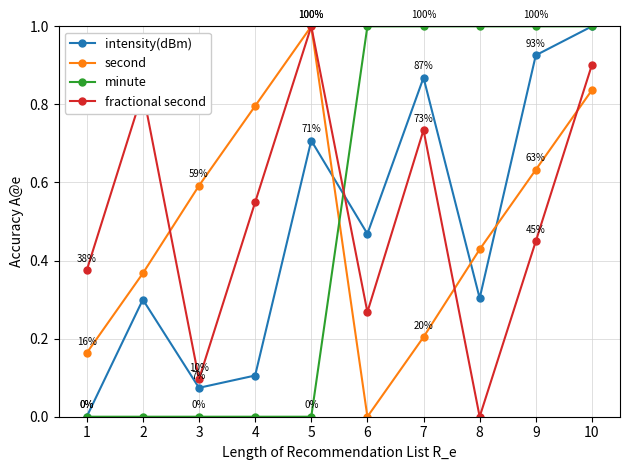

What are all the series names shown in the legend?

intensity(dBm), second, minute, fractional second